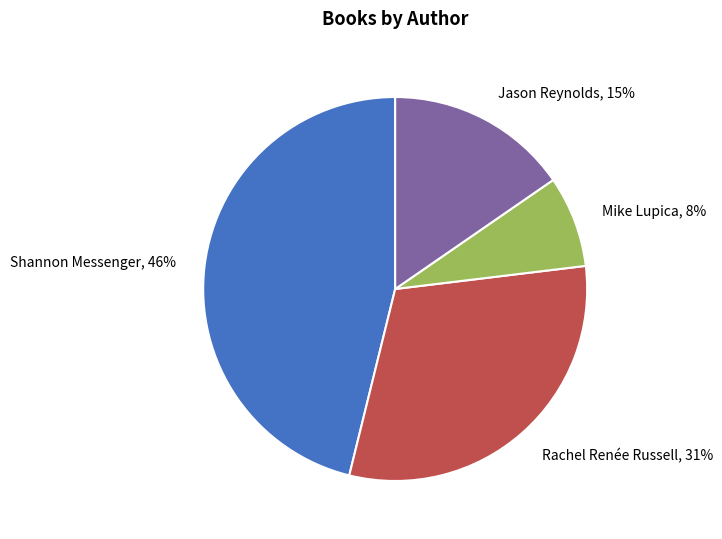

The Shannon Messenger slice represents 46% of the pie. True or false?

True